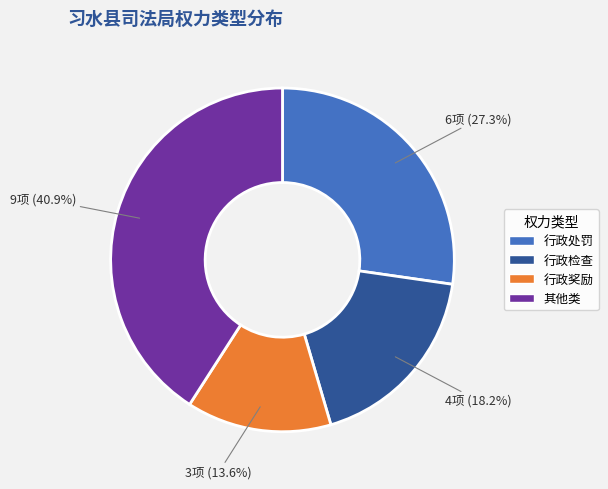

Which category has the smallest portion of the pie?

行政奖励